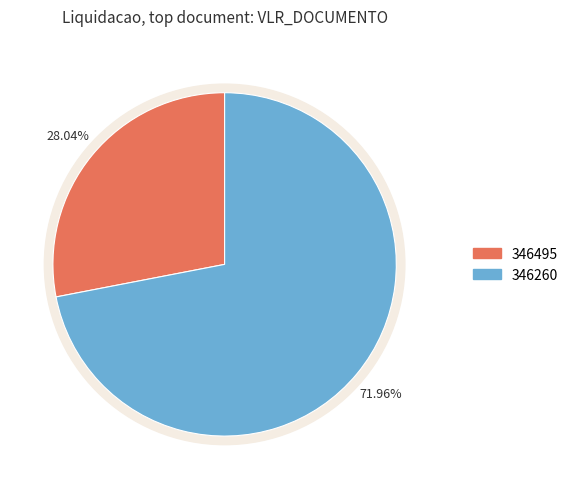

To the nearest percent, what percentage of the pie is 346495?

28%